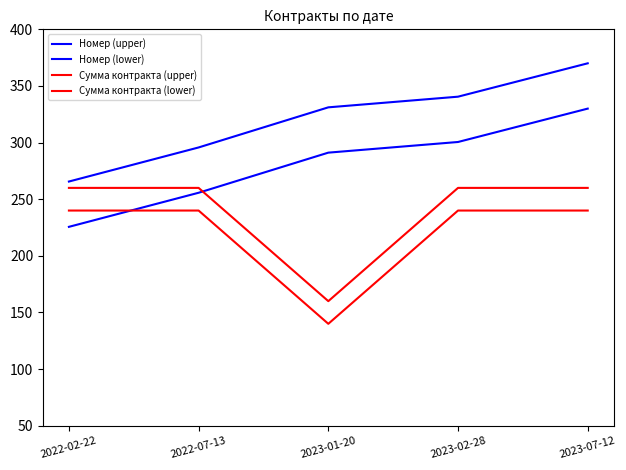

Which series has the largest range (max minus min)?

Номер (lower)